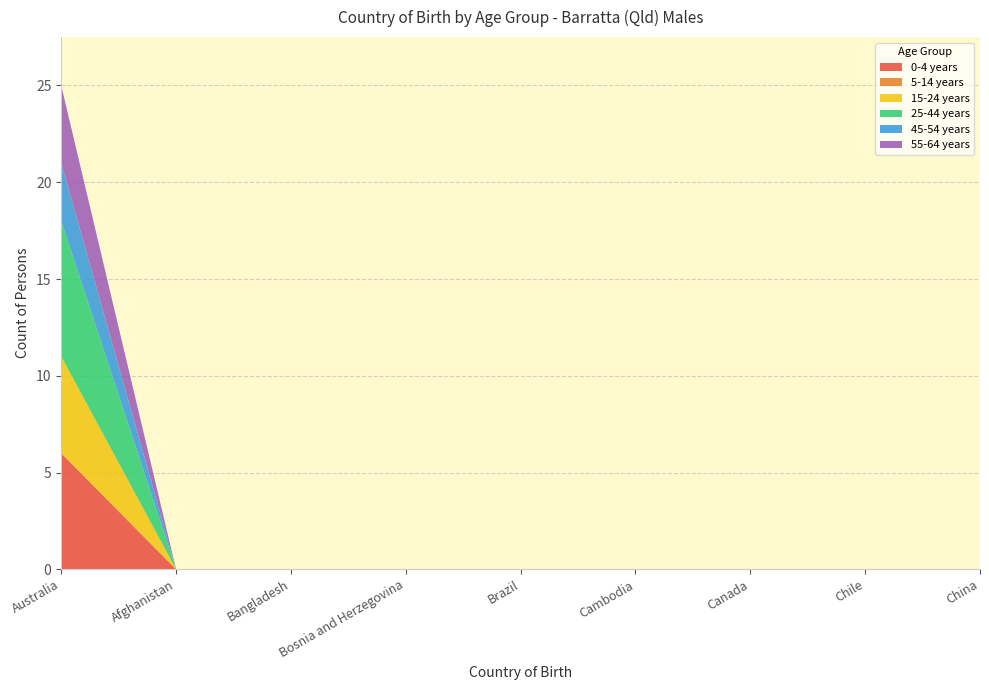

Reading left to right, extract all data points from this chart.

0-4 years: 6	0	0	0	0	0	0	0	0
5-14 years: 0	0	0	0	0	0	0	0	0
15-24 years: 5	0	0	0	0	0	0	0	0
25-44 years: 7	0	0	0	0	0	0	0	0
45-54 years: 3	0	0	0	0	0	0	0	0
55-64 years: 4	0	0	0	0	0	0	0	0